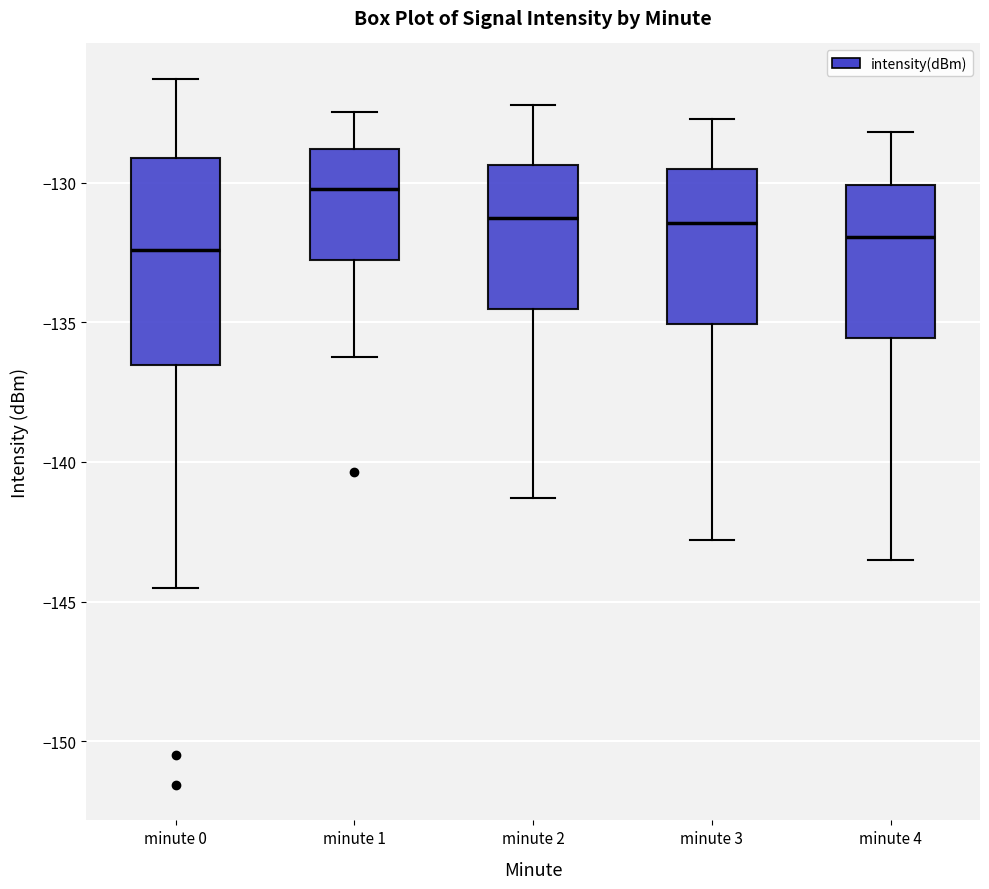

Which box has the highest median line?

minute 1